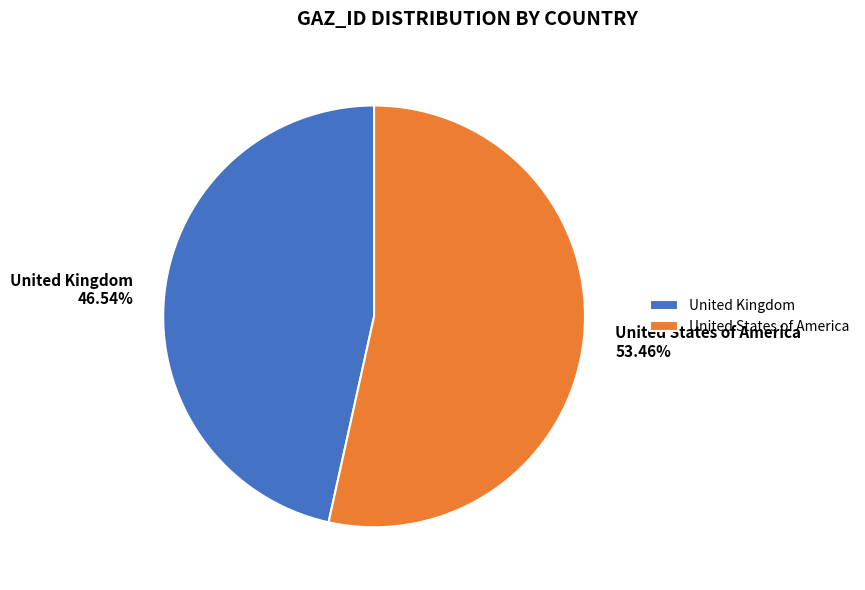

Is it true that United Kingdom is 47% of the pie?

True